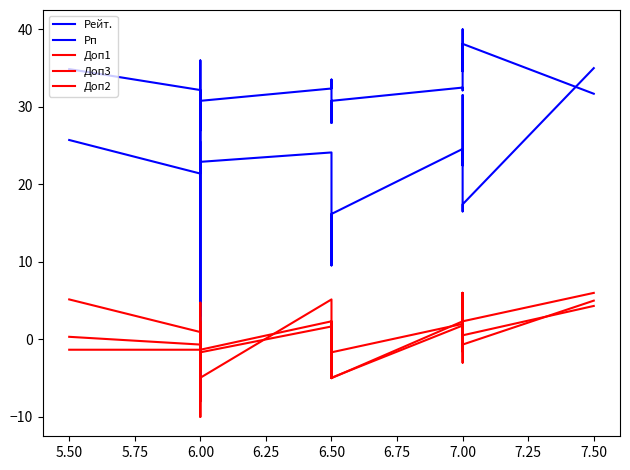

What is the value of the Доп2 point at the 16th from the left?

6.0